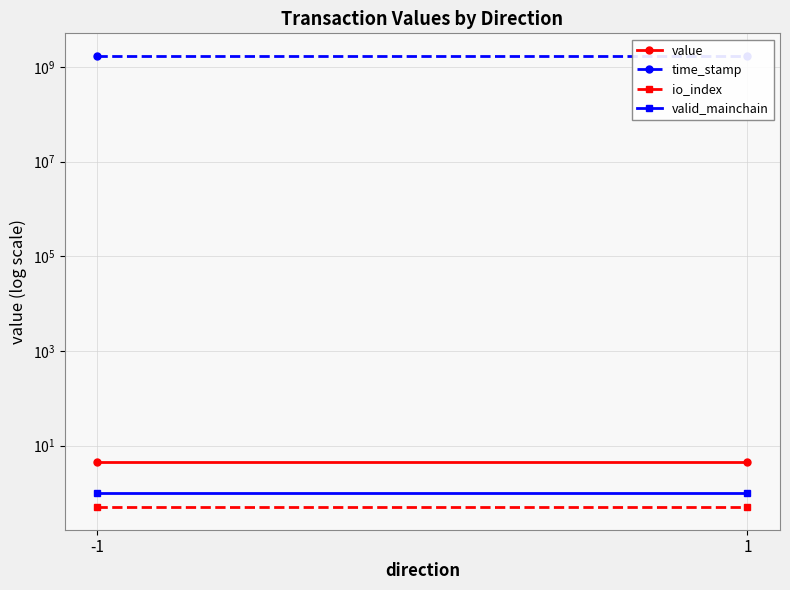

Reading right to left, extract all data points from this chart.

value: 4.4	4.4
time_stamp: 1701888318.0	1701888405.0
io_index: 0.5	0.5
valid_mainchain: 1.0	1.0